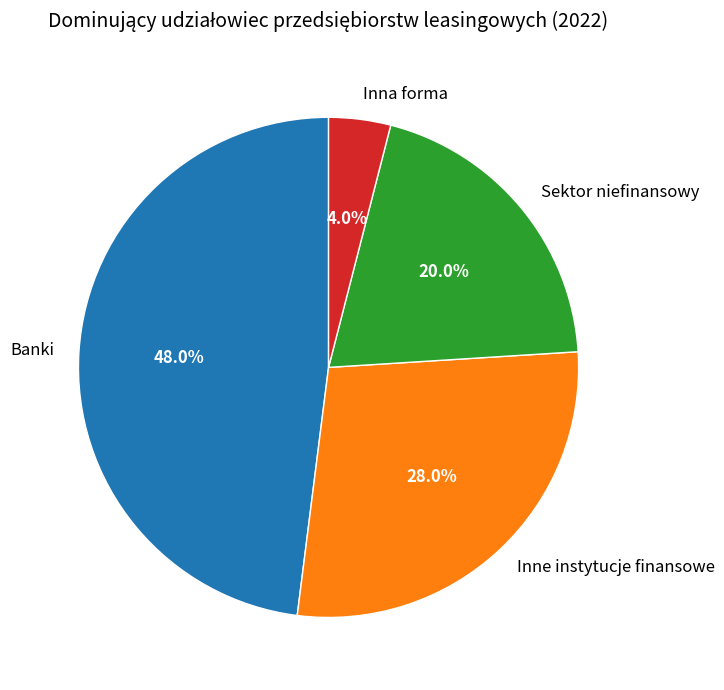

Is it true that Sektor niefinansowy is 20% of the pie?

True